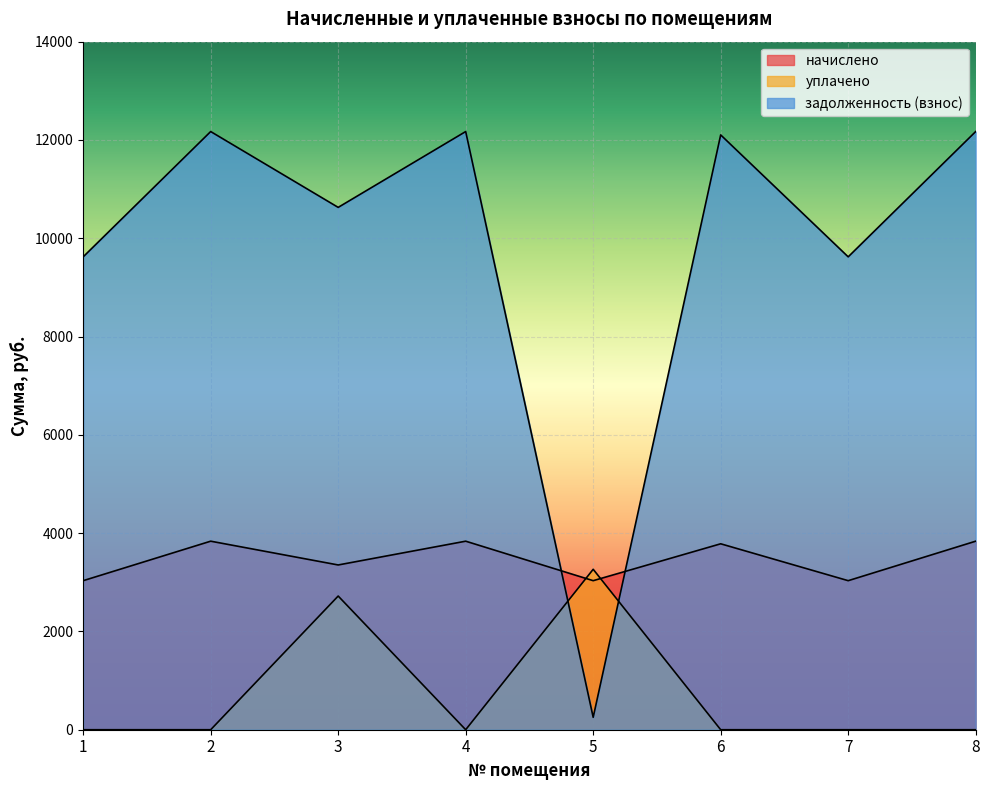

At 4, list the series in order from largest to smallest.

задолженность (взнос), начислено, уплачено